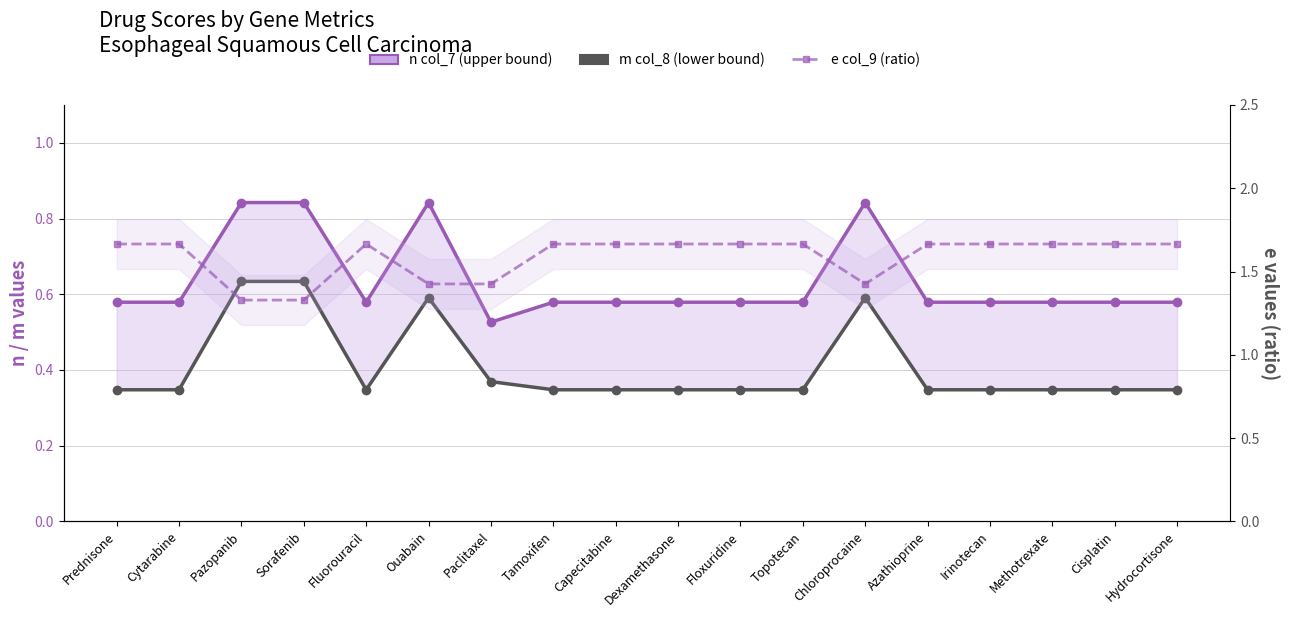

True or false: e col_9 (ratio) and n col_7 (upper bound) cross at least once.

False